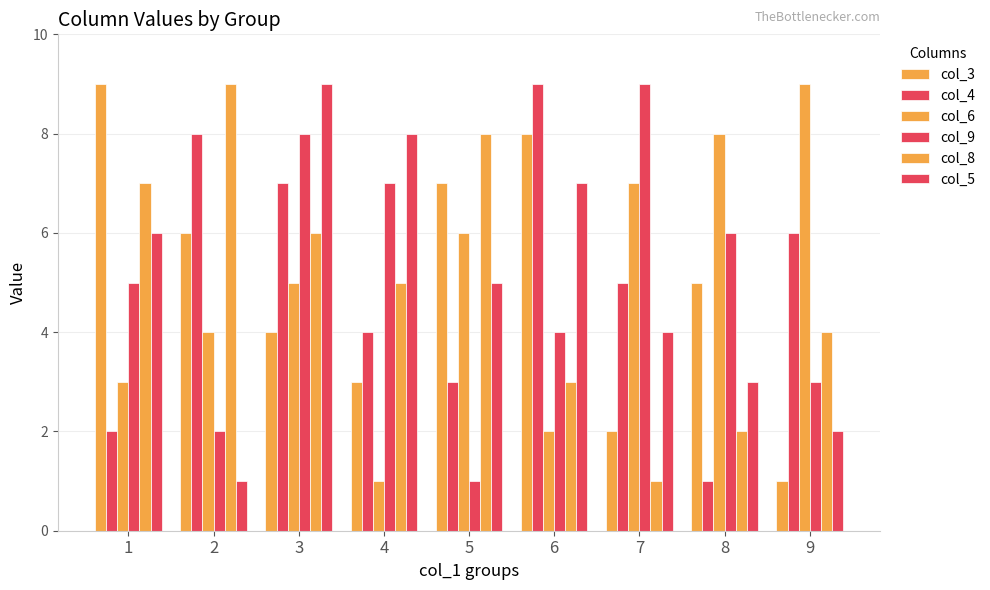

What is the difference between the highest and lowest values at 1?

7